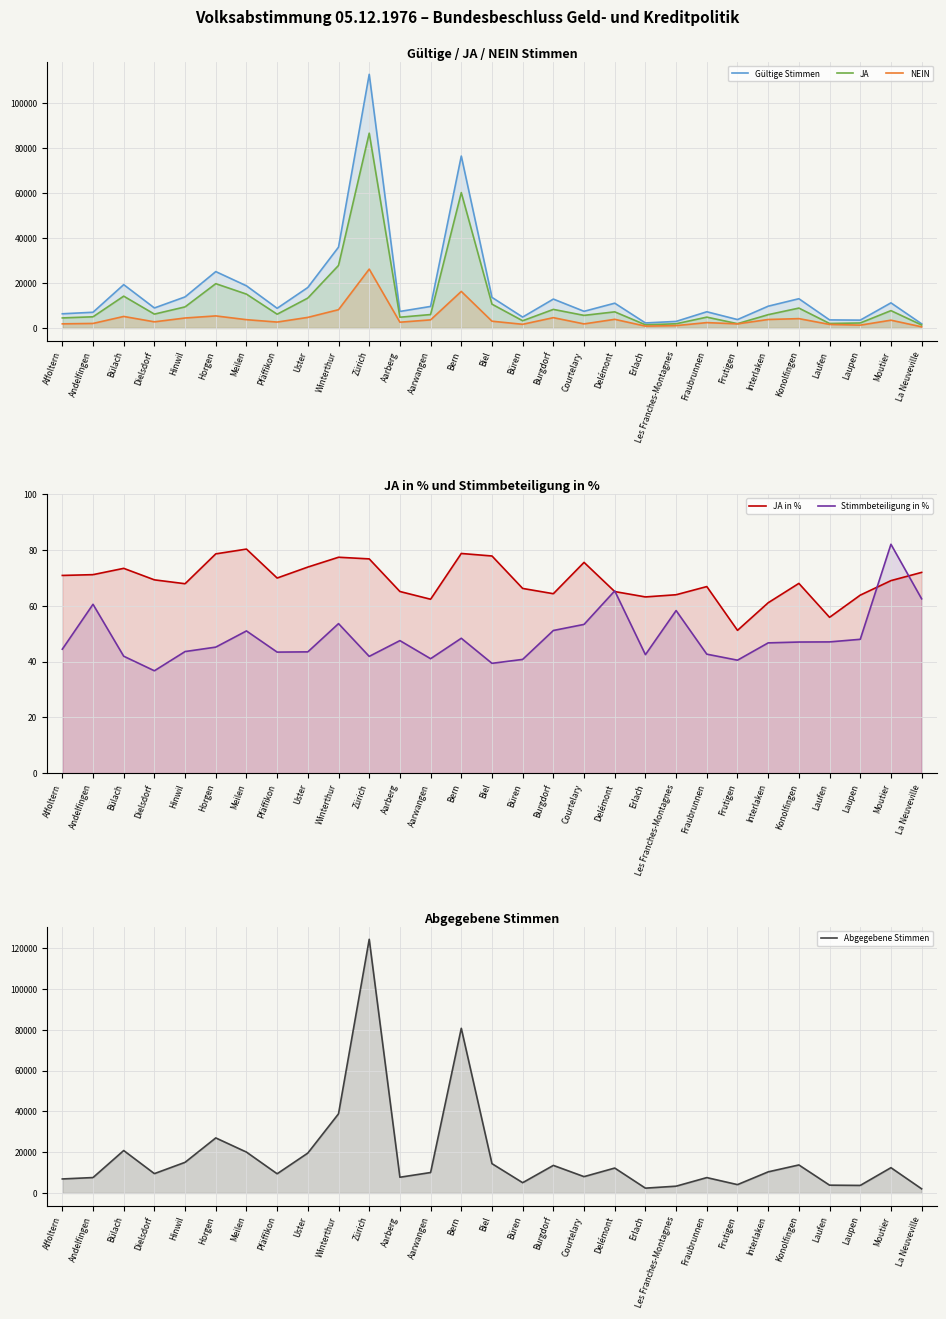

Rank the series by their maximum value, from lowest to highest.

JA in %, Stimmbeteiligung in %, NEIN, JA, Gültige Stimmen, Abgegebene Stimmen